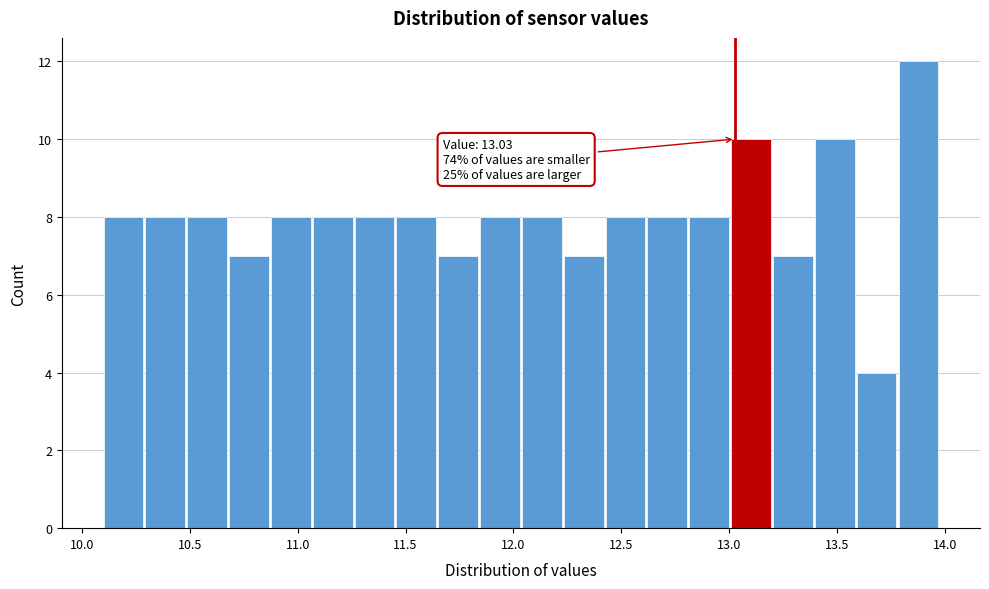

Read against the x-axis, roughly where is the centre of the tallest bar?

13.90